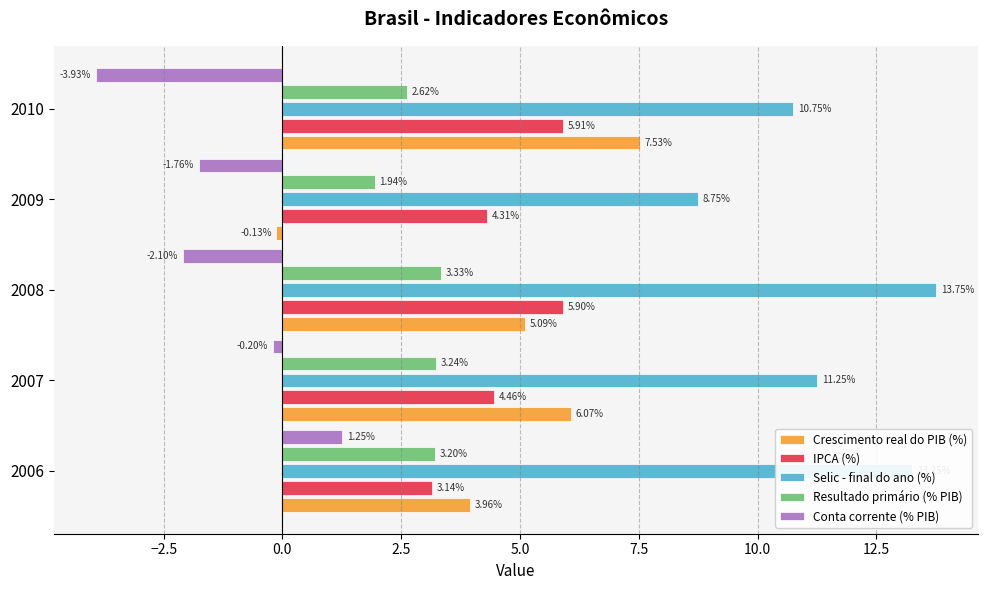

What is the difference between the Selic - final do ano (%) values at 2007 and 2009?

2.5